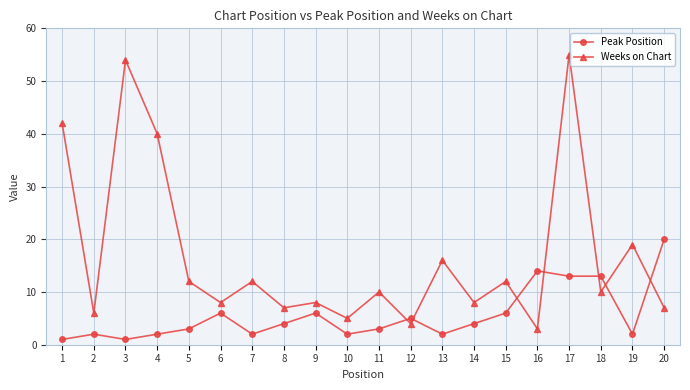

What is the value of the Weeks on Chart point at the 18th from the left?

10